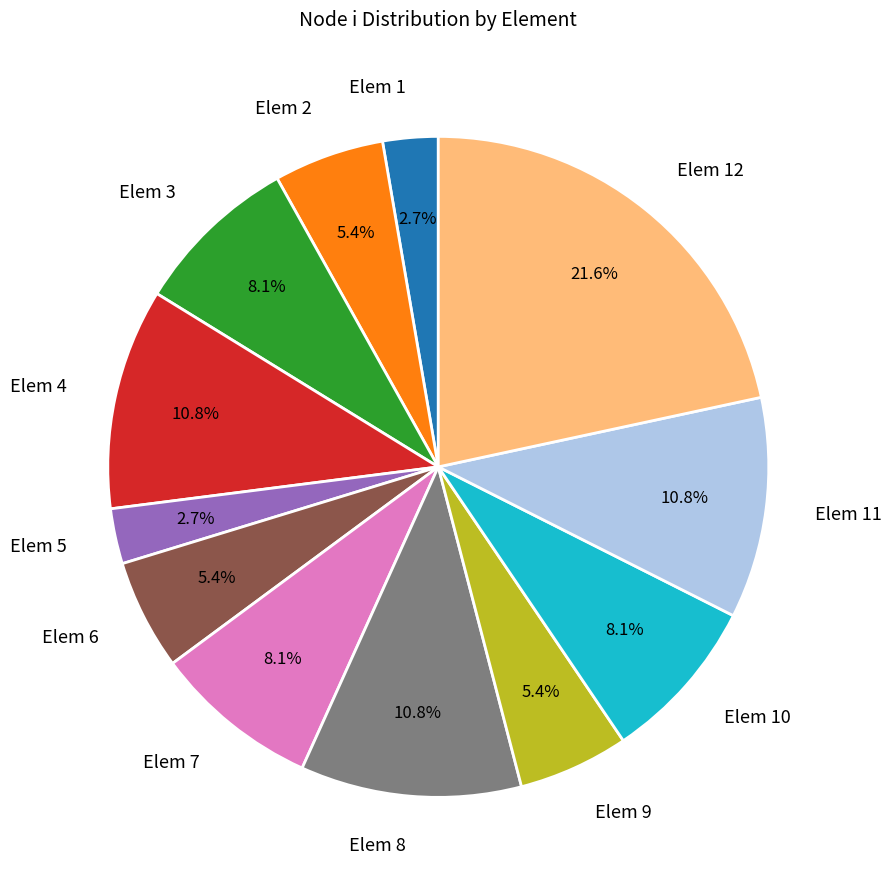

Which has a higher value, Elem 6 or Elem 1?

Elem 6